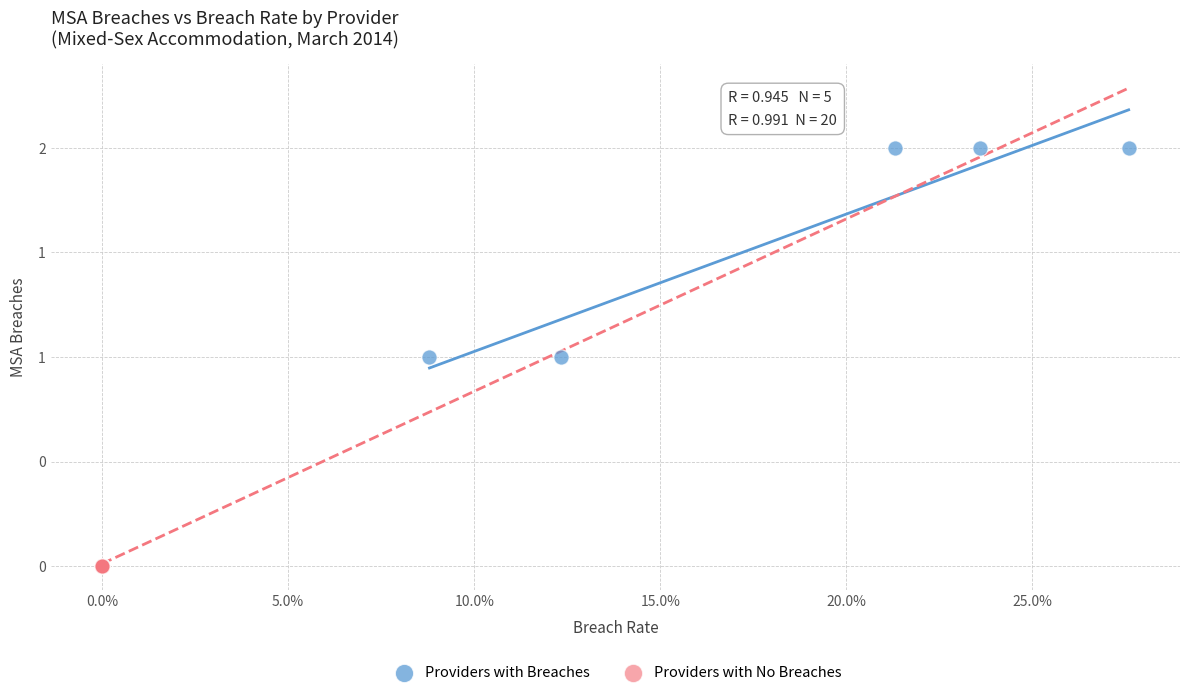

Which series reaches the minimum Y coordinate?

Providers with No Breaches